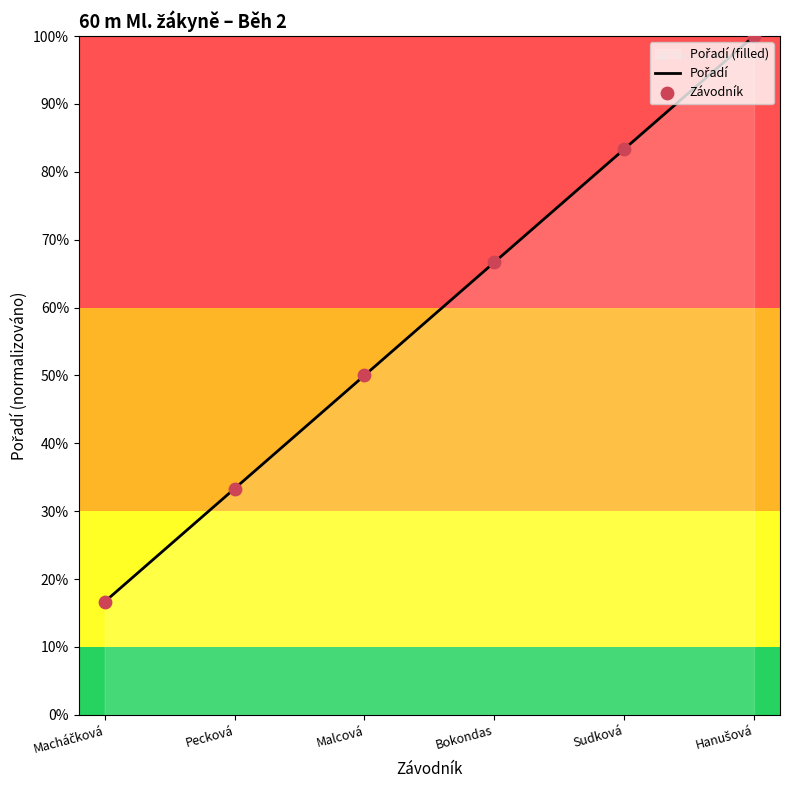

Which has a higher value, Bokondas or Hanušová?

Hanušová